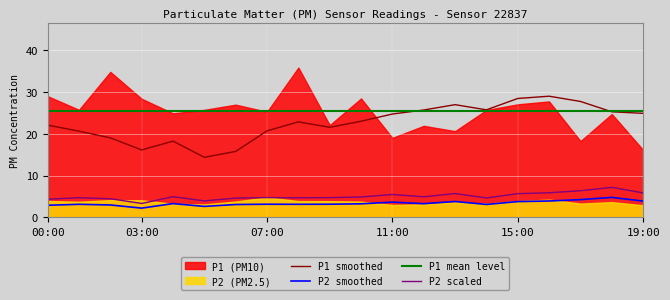

What is the value of the P1 mean level point at the 16th from the left?

25.4